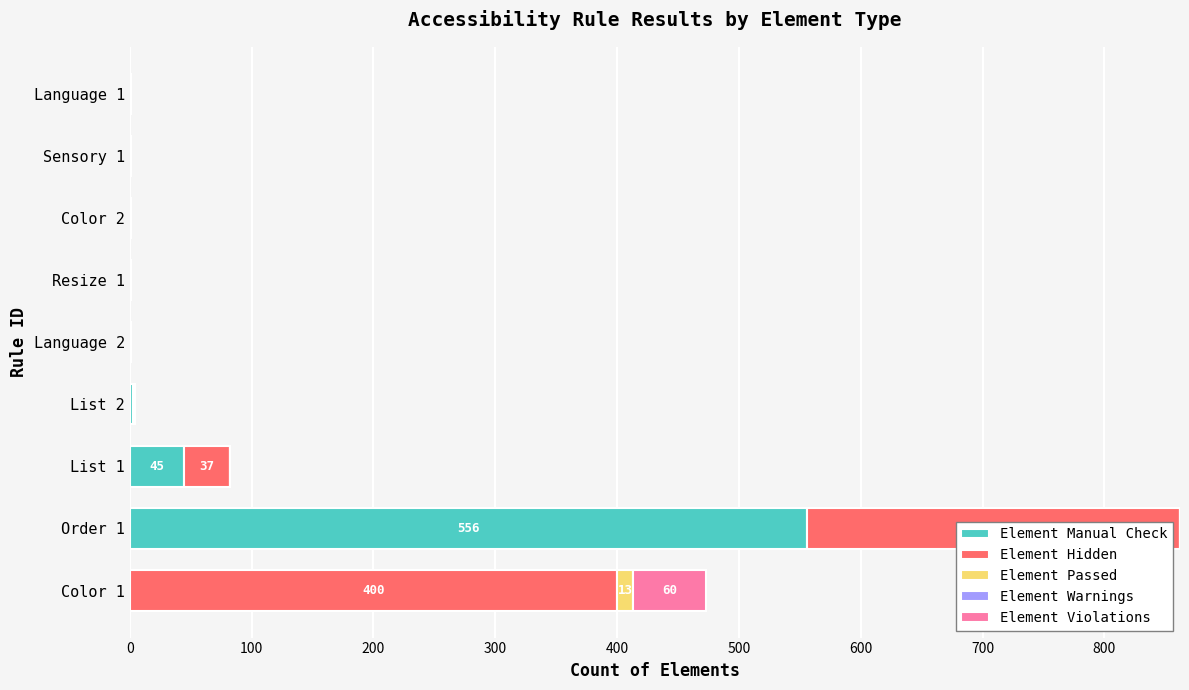

At which category is the sum across all series the highest?

Order 1